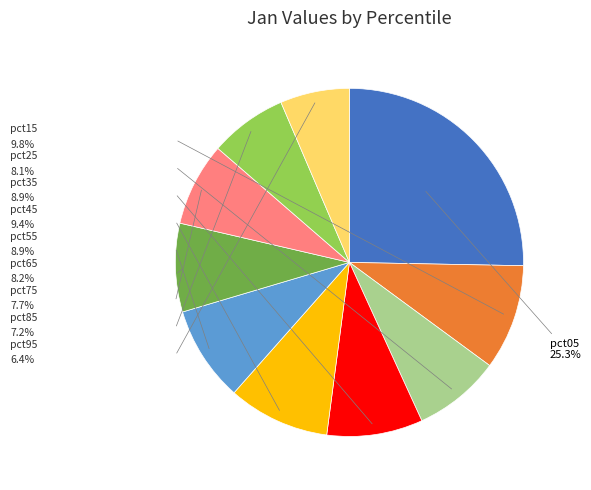

Is there a majority slice in this chart?

No